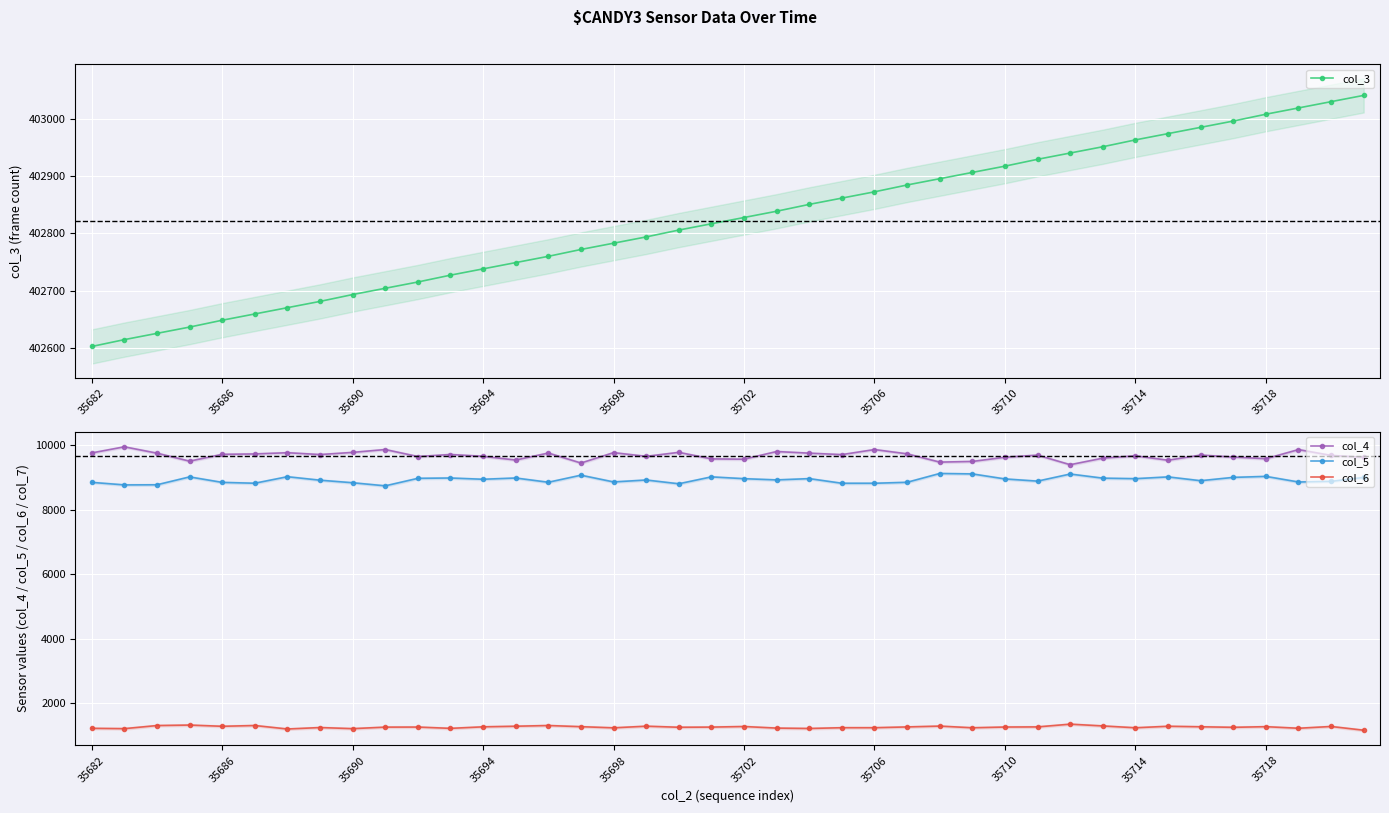

At which label does col_4 first exceed 9696?

35682